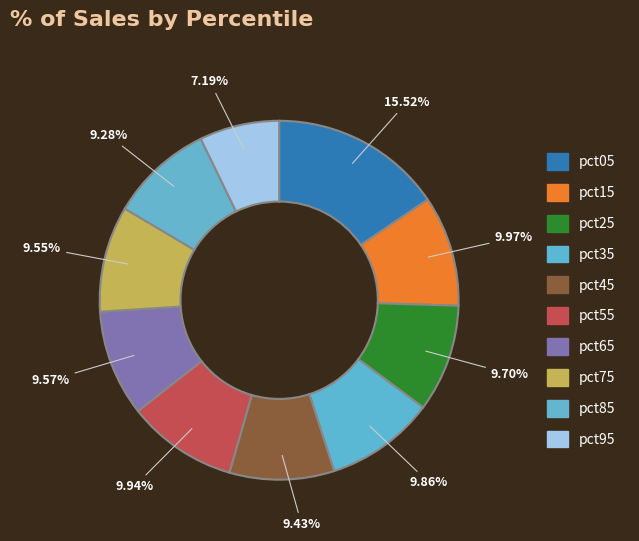

To the nearest percent, what portion does pct75 represent?

10%